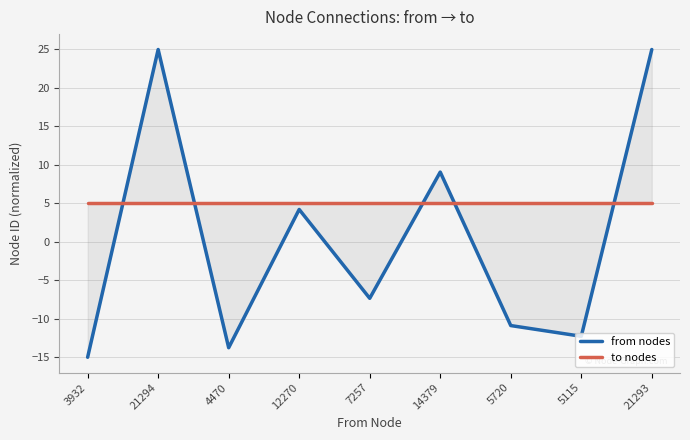

How many lines are shown in the chart?

2